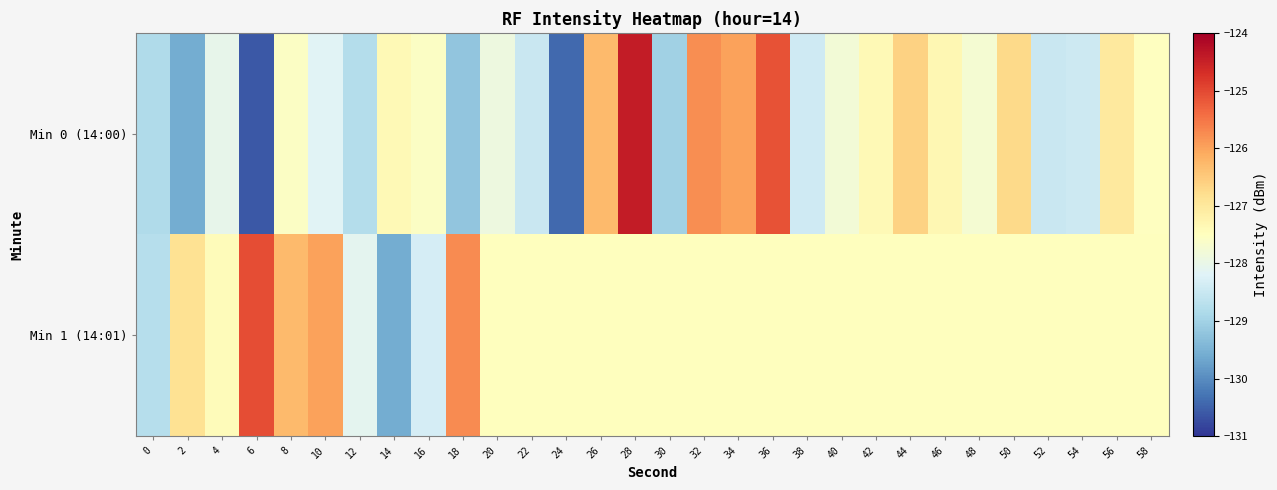

At 10, list the series in order from largest to smallest.

Min 1 (14:01), Min 0 (14:00)